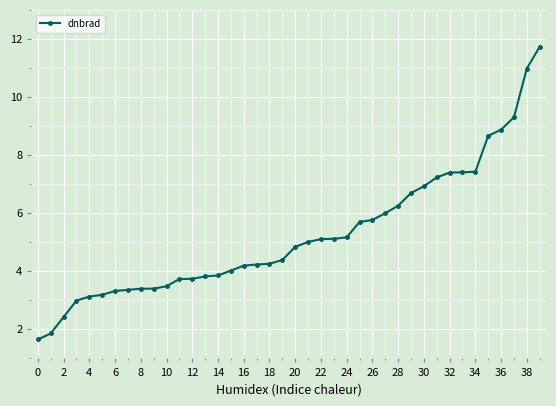

What is the greatest value displayed?

11.7